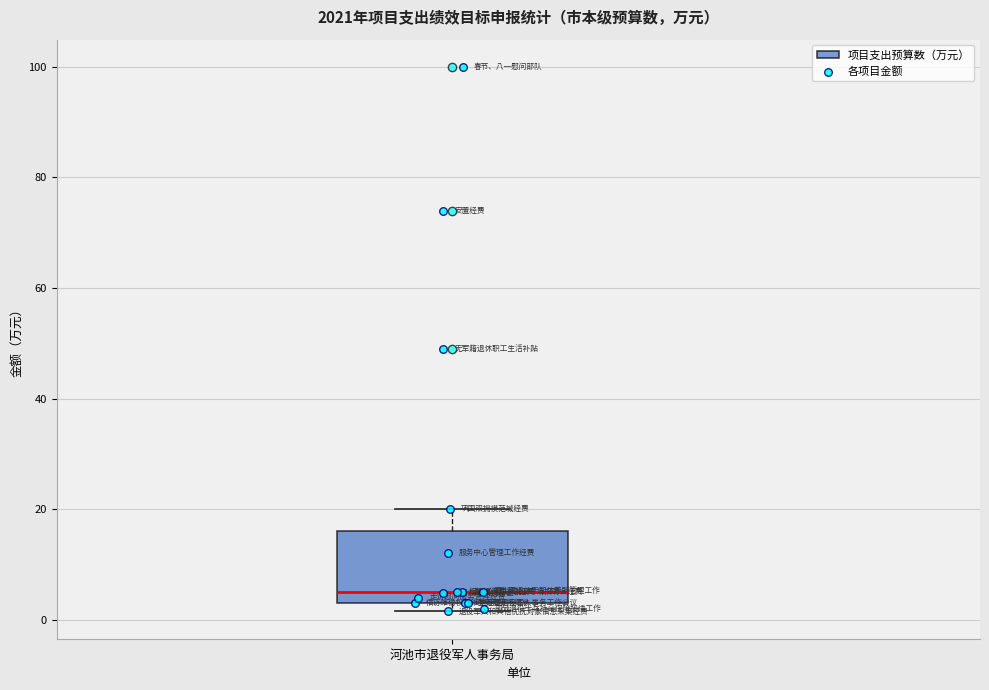

Read this box plot against the y-axis: the position of the median line, the range covered by the box, and the ends of both whiskers. The values are not printed on the chart, so give them approximately, as read against the axis.

median 6, box 4 to 16, whiskers 2 to 20